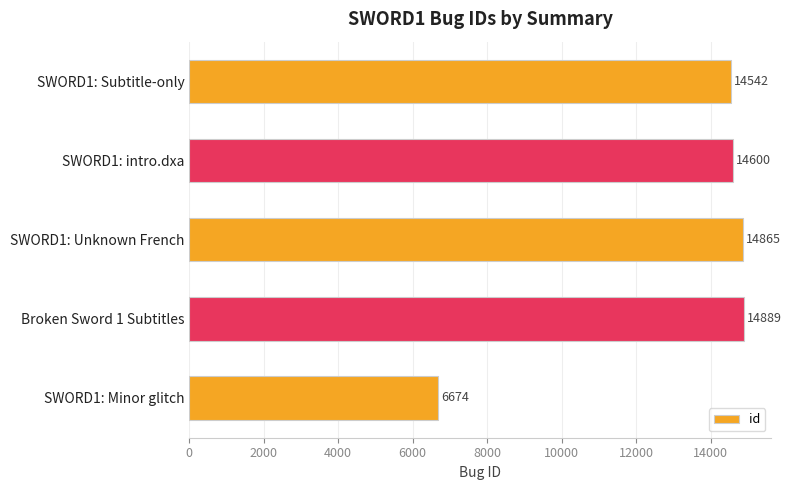

What is the label of the 1st bar from the top?

SWORD1: Subtitle-only